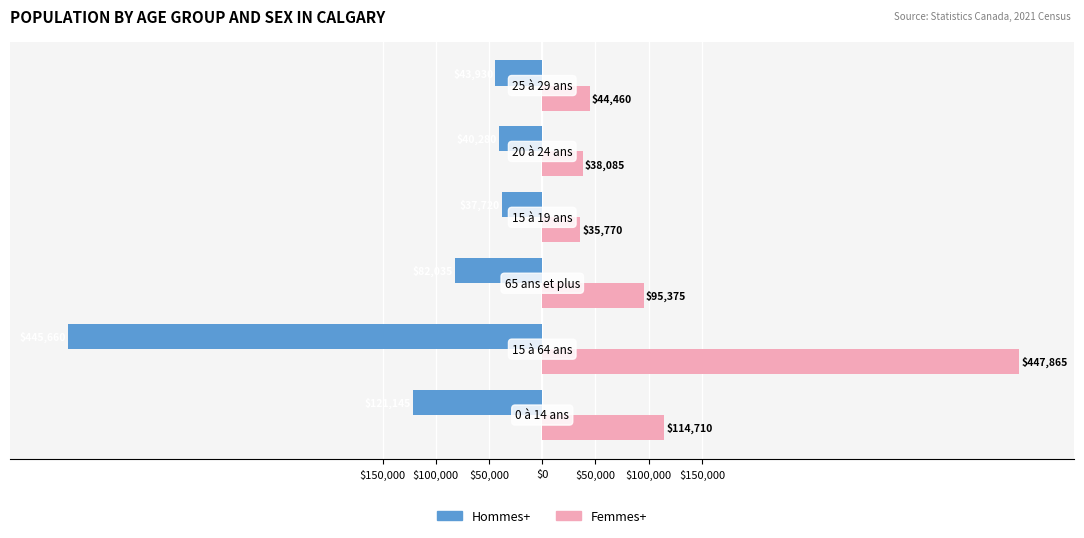

Reading right to left, what are all the values shown in this chart?

Hommes+: -43930	-40280	-37720	-82035	-445660	-121145
Femmes+: 44460	38085	35770	95375	447865	114710